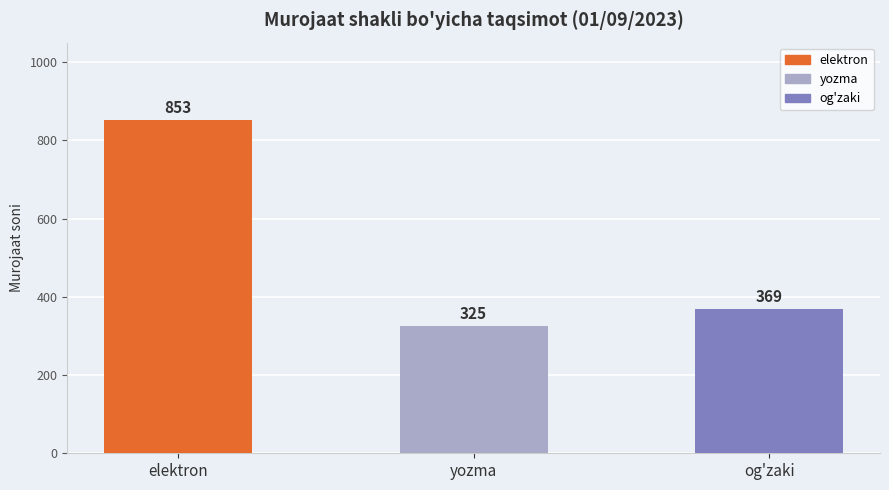

What is the average value?

516